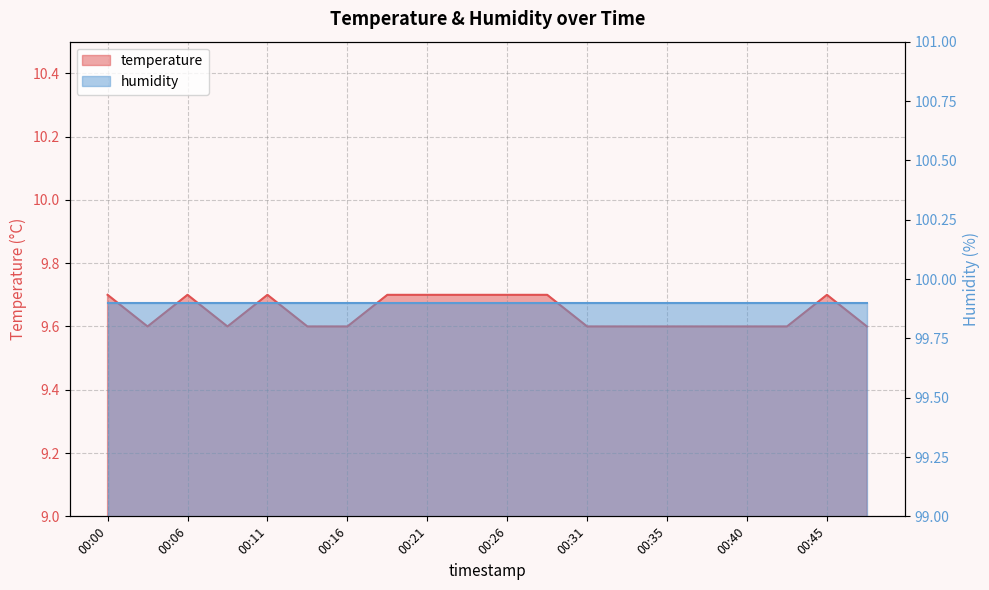

What is the ratio of the value at 00:23 to the value at 00:43?

1.0